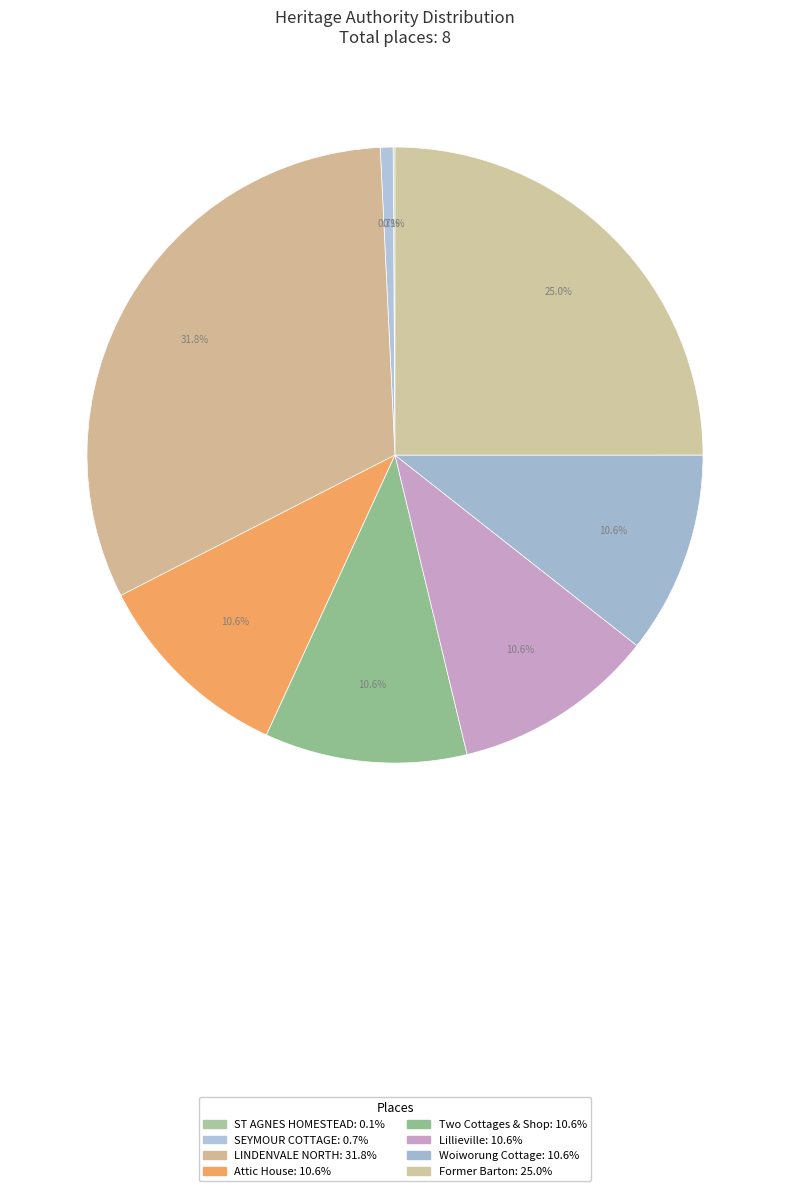

Which category has the smallest portion of the pie?

ST AGNES HOMESTEAD